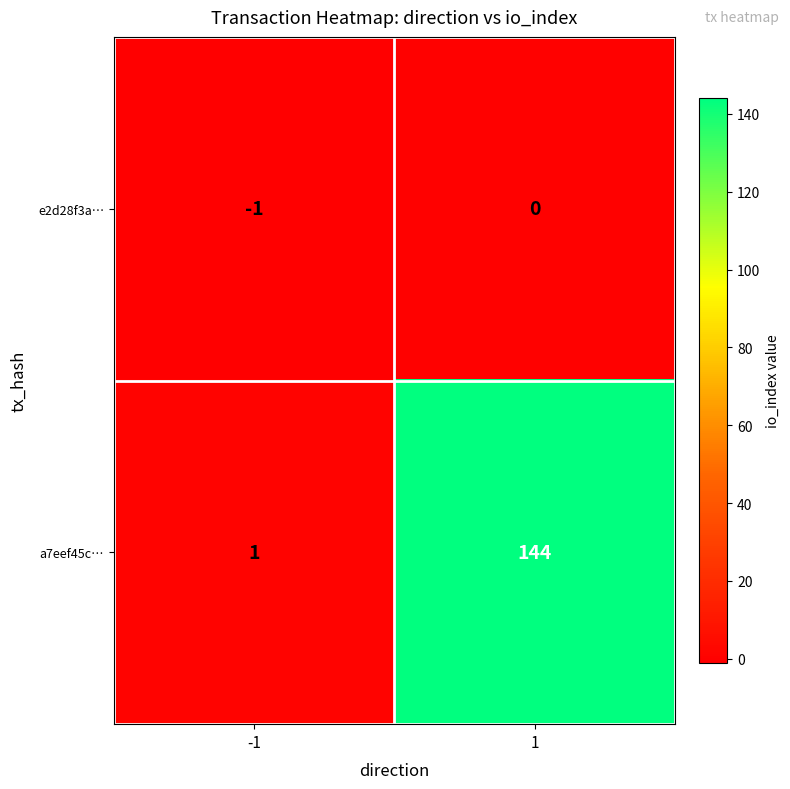

Rank the series at 1 from lowest to highest value.

e2d28f3a…, a7eef45c…